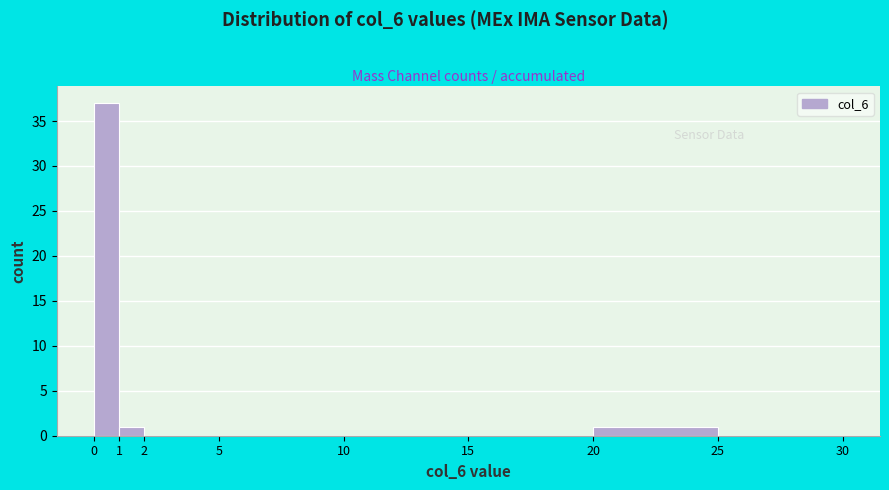

Reading left to right, list every bar in this chart as the range it spans on the x-axis followed by its height. The values are not printed on the chart, so give them approximately, as read against the axis.

0 to 1: 37
1 to 2: 1
2 to 5: 0
5 to 10: 0
10 to 15: 0
15 to 20: 0
20 to 25: 1
25 to 30: 0